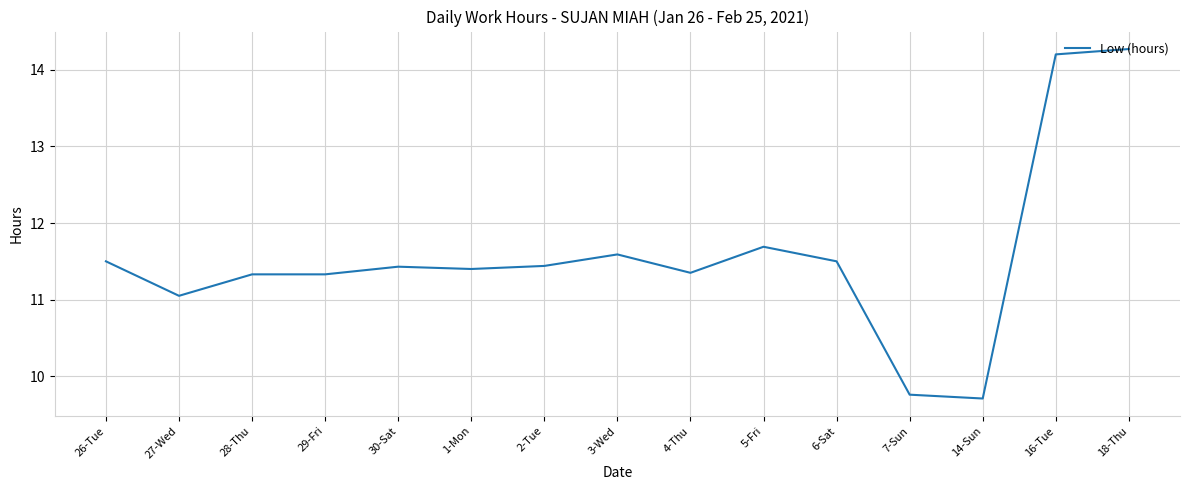

Where is the data nearest to the value 11?

27-Wed